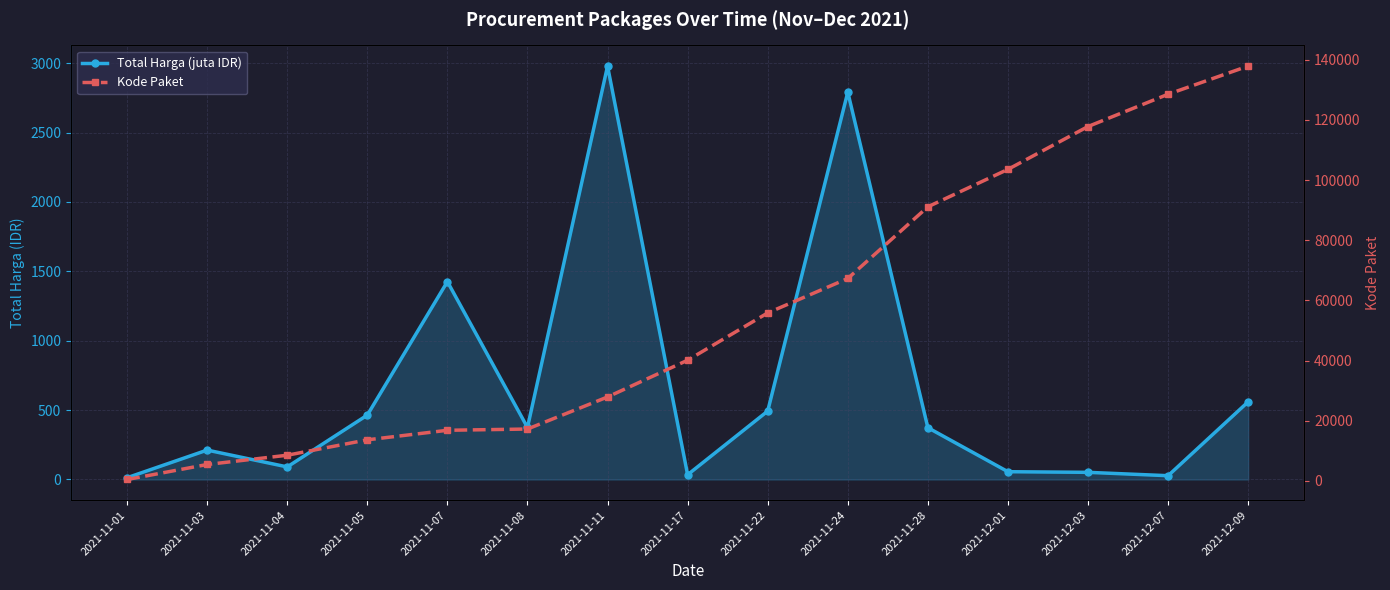

Rank the series by their average value, from lowest to highest.

Total Harga (juta IDR), Kode Paket